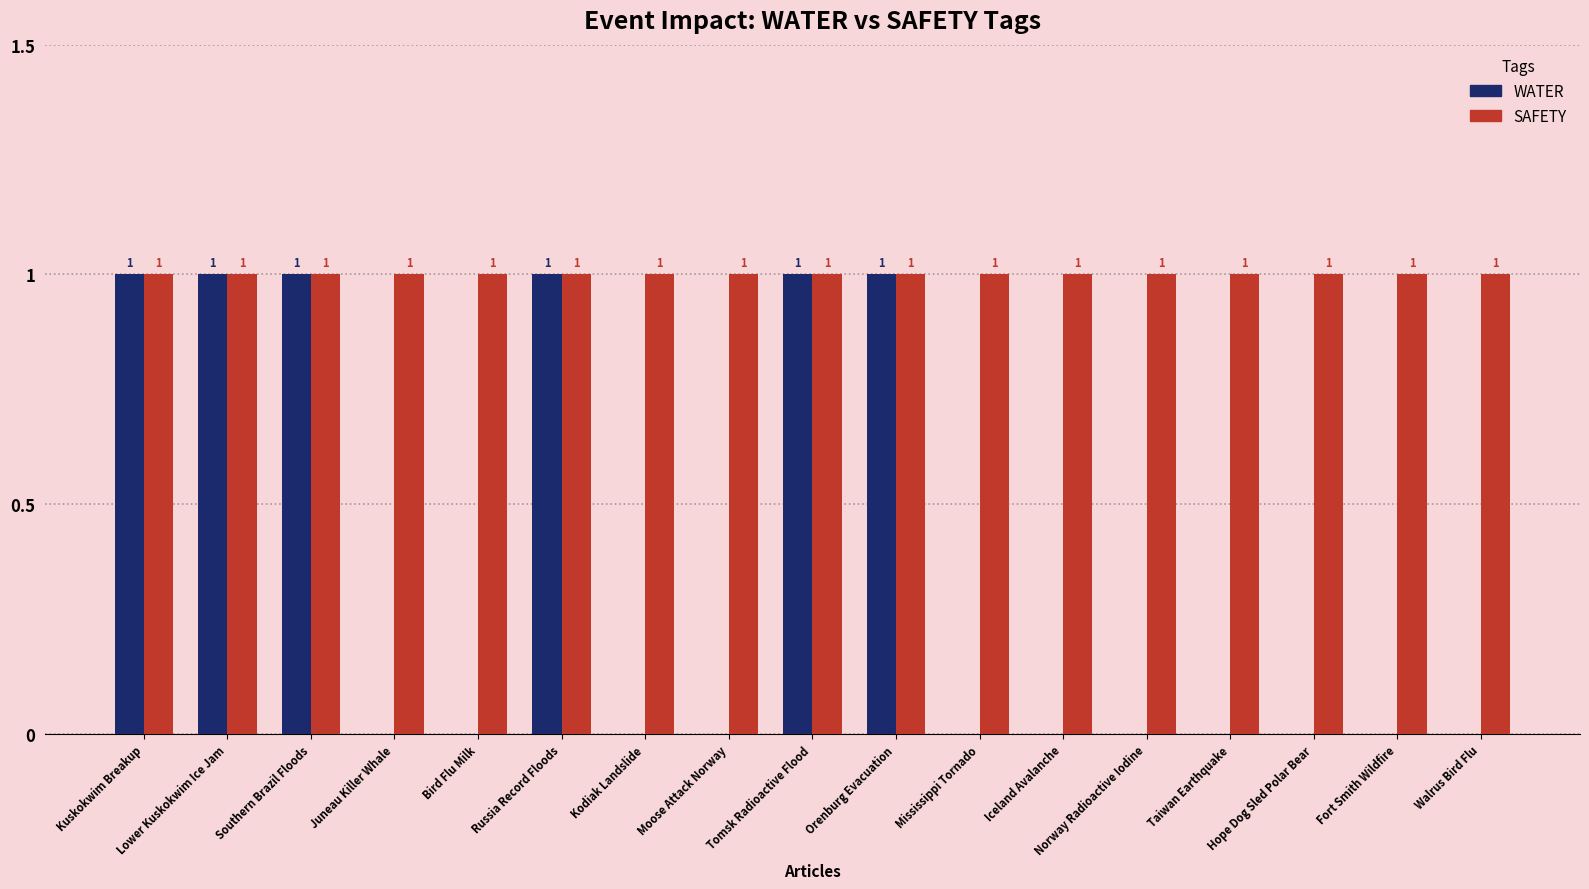

Reading left to right, list all the values displayed in this chart.

WATER: 1	1	1	0	0	1	0	0	1	1	0	0	0	0	0	0	0
SAFETY: 1	1	1	1	1	1	1	1	1	1	1	1	1	1	1	1	1